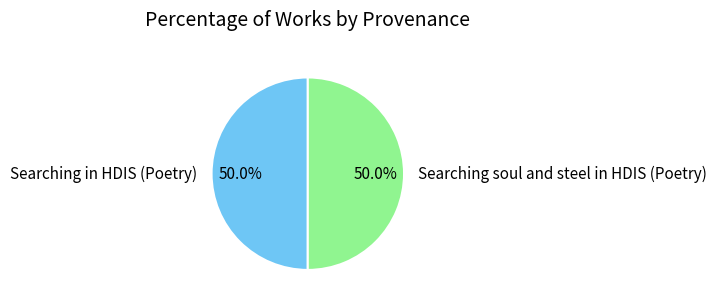

To the nearest percent, what portion does Searching soul and steel in HDIS (Poetry) represent?

50%